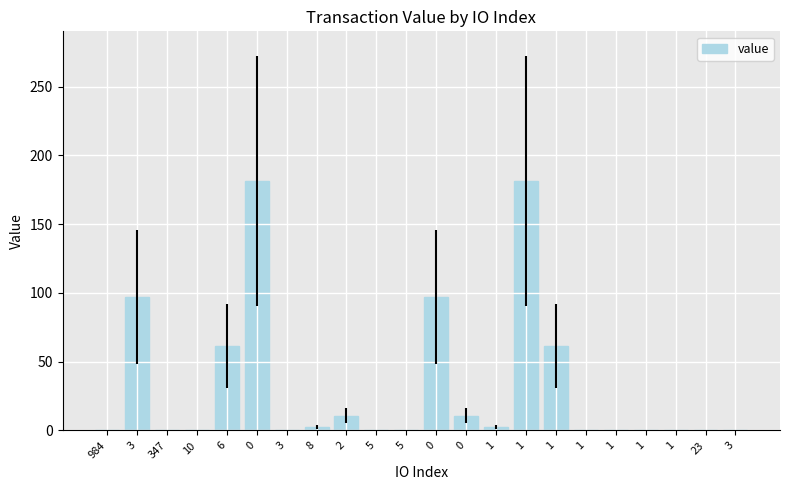

What is the label of the 10th bar from the left?

5